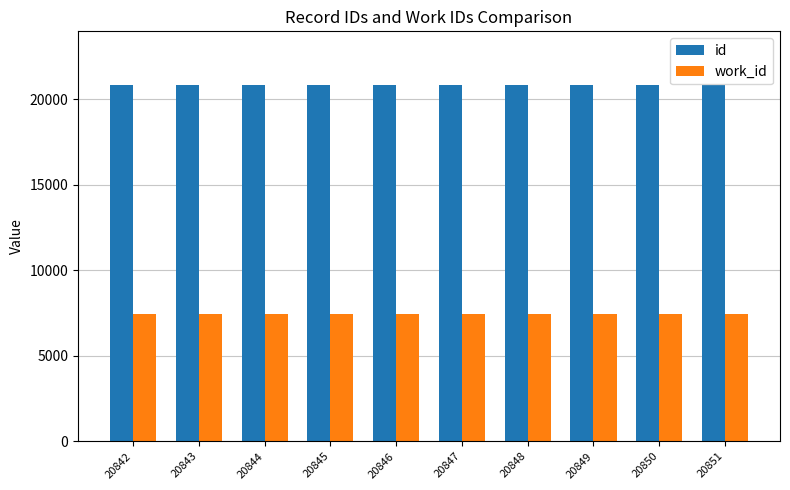

What is the smallest value displayed?

7447